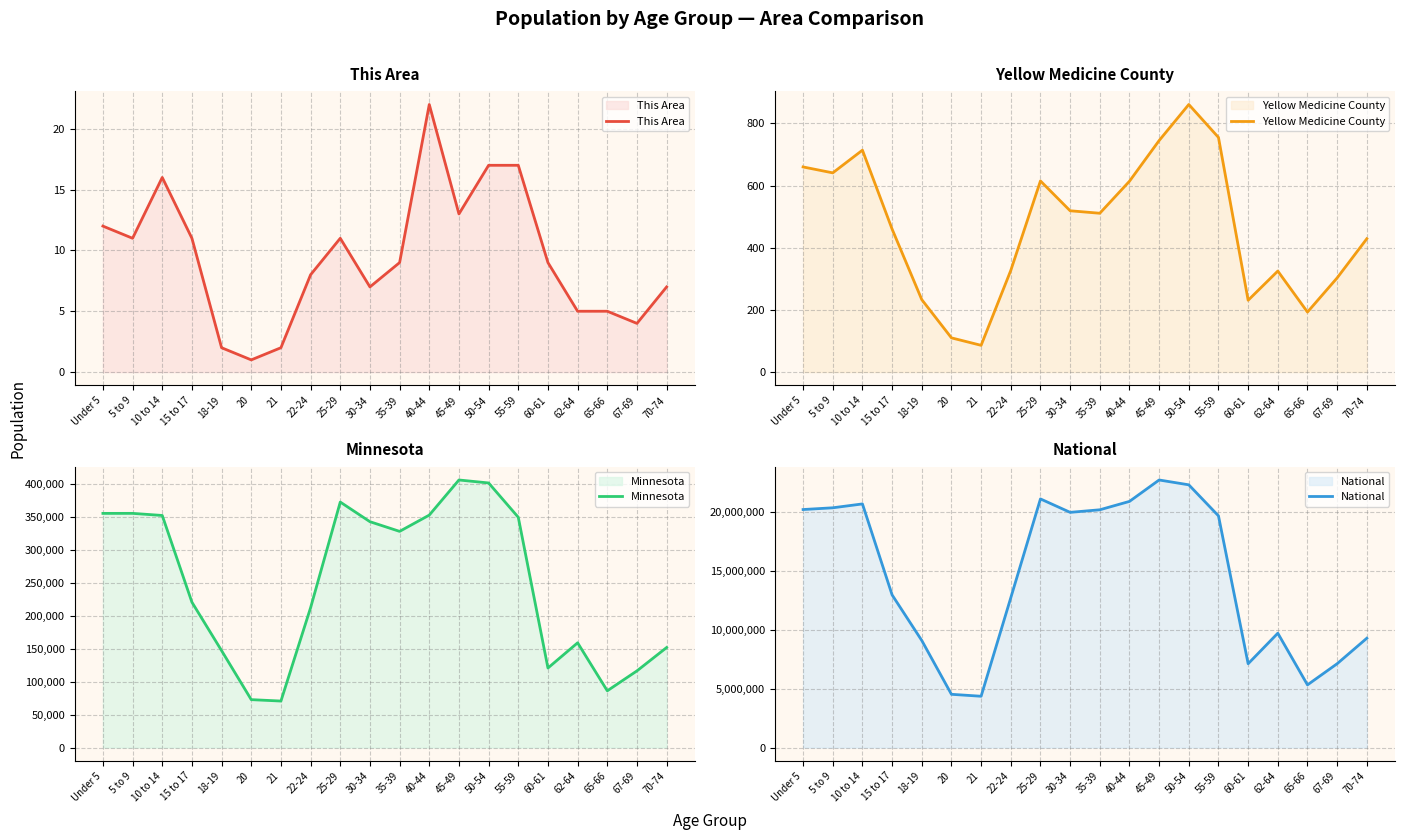

At which label does Minnesota first exceed 328190?

Under 5